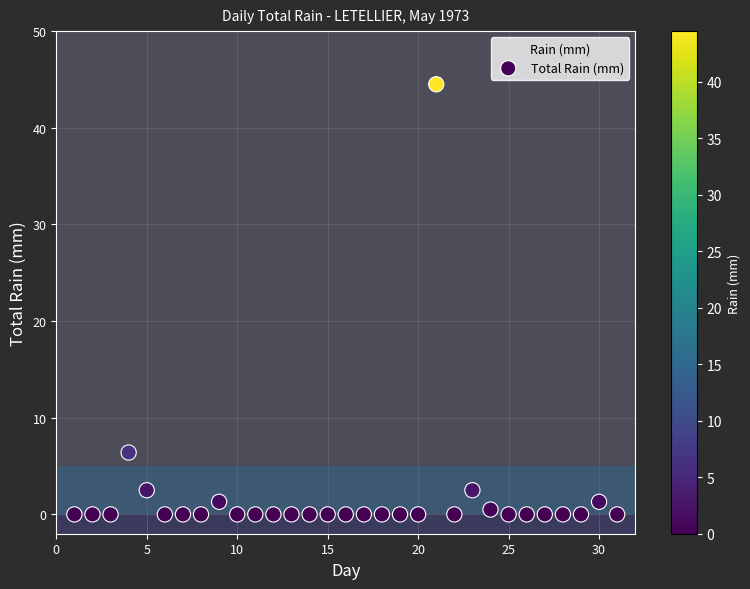

What is the range of Y values (max minus min)?

44.5